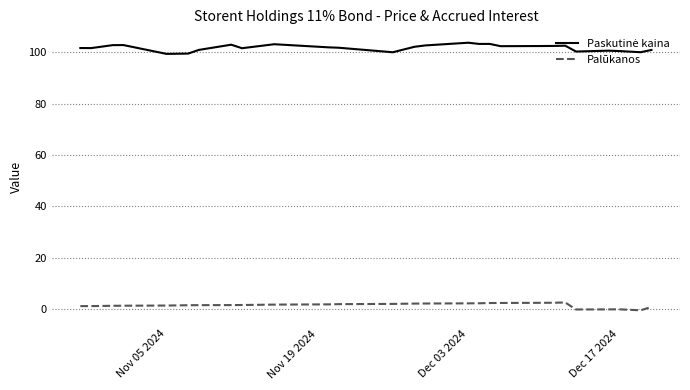

What is the maximum value shown in the chart?

103.8